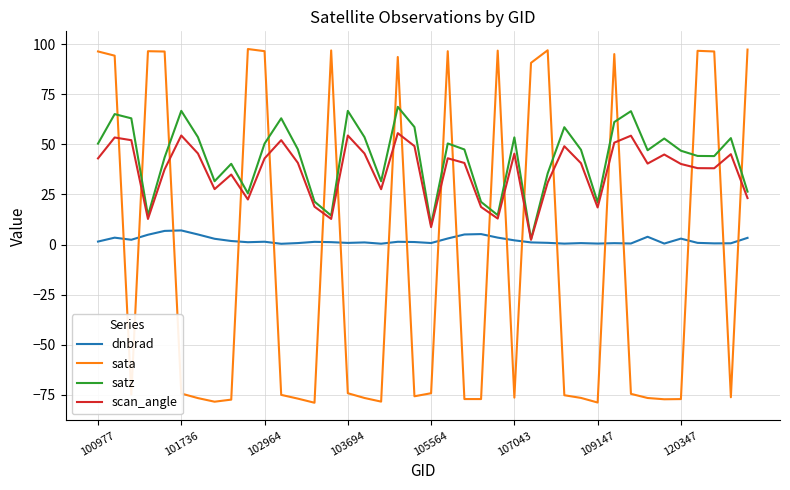

How many distinct data groups are displayed?

4